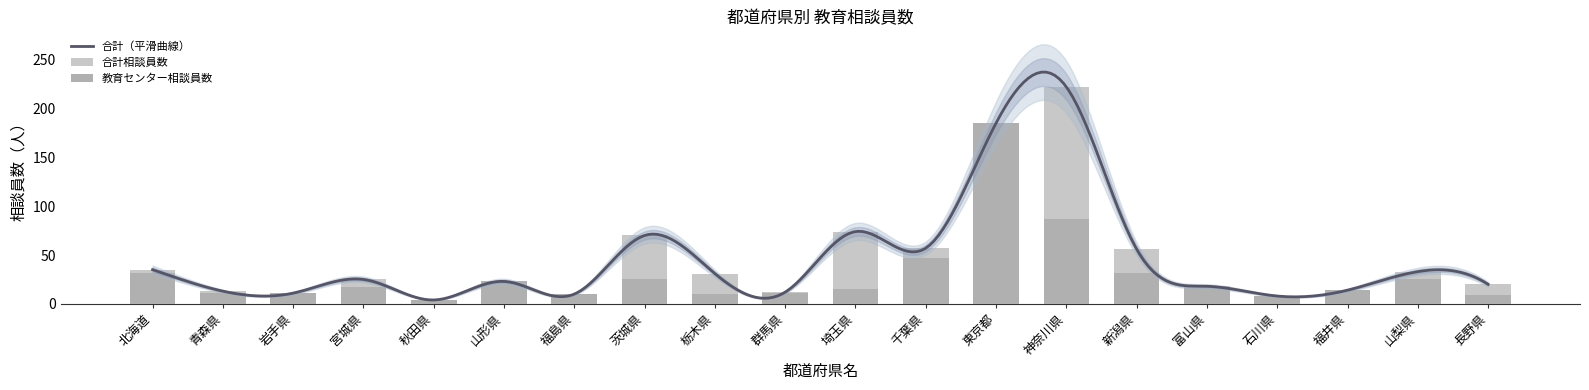

Does the chart contain stacked bars?

No